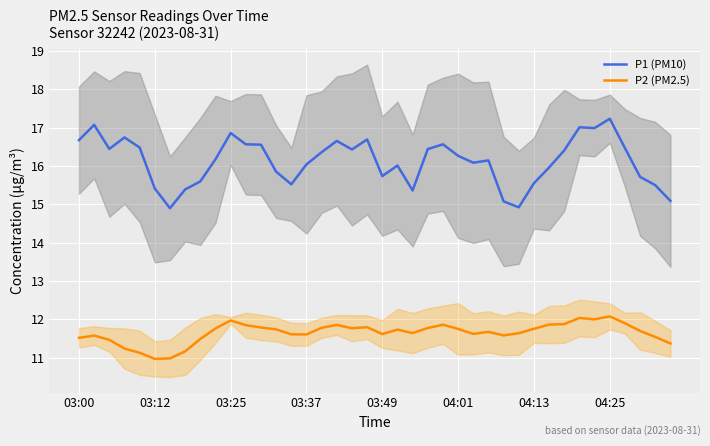

True or false: P1 (PM10) has more than 2 points higher than both neighbors.

True